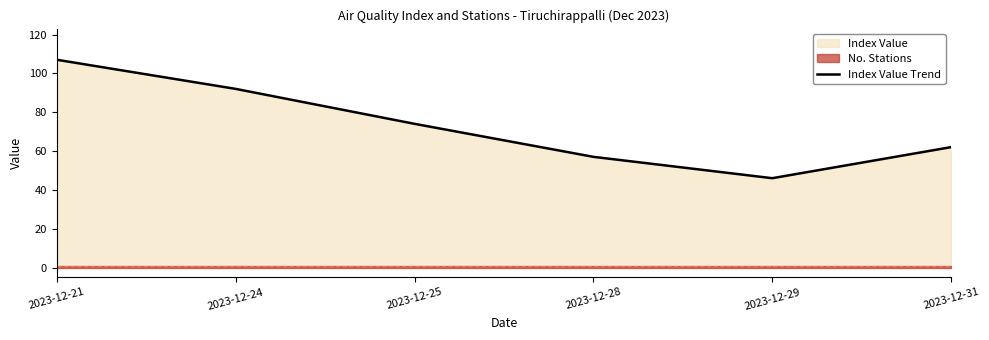

Rank the categories by value from highest to lowest.

2023-12-21, 2023-12-24, 2023-12-25, 2023-12-31, 2023-12-28, 2023-12-29